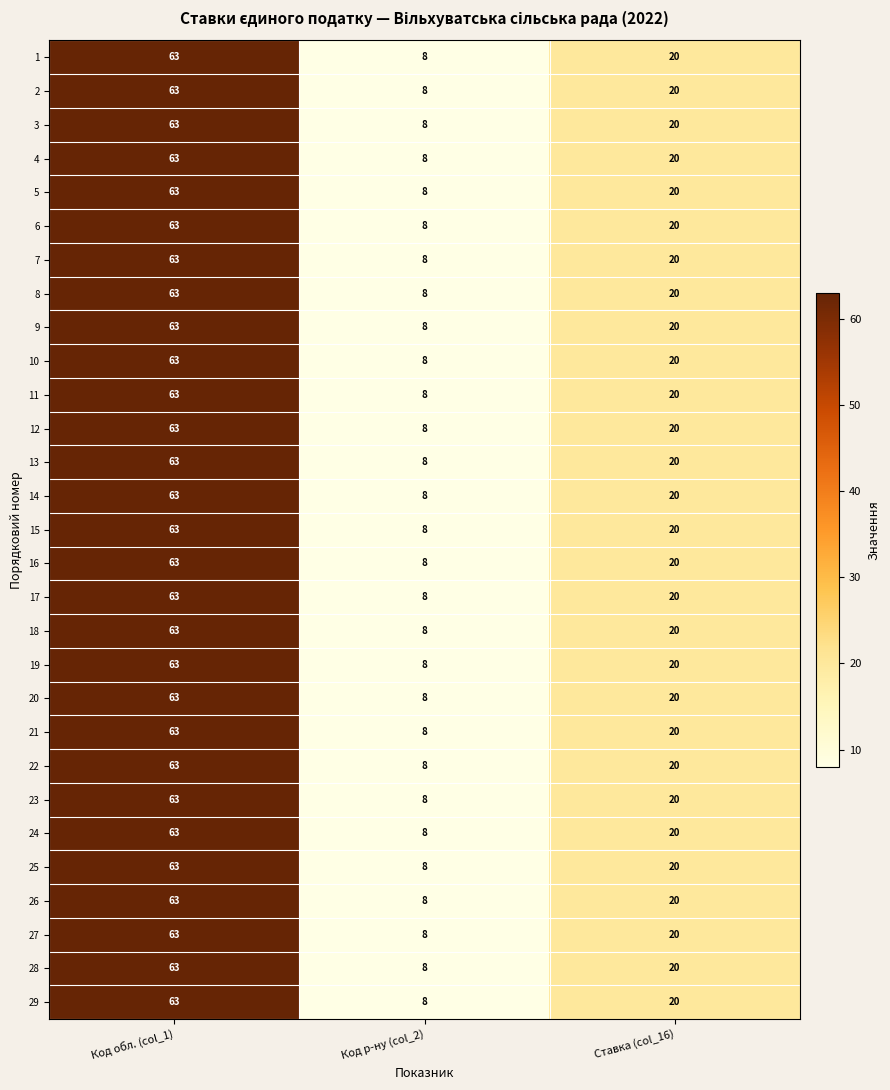

Is it true that 5 equals 20 at Ставка (col_16)?

True